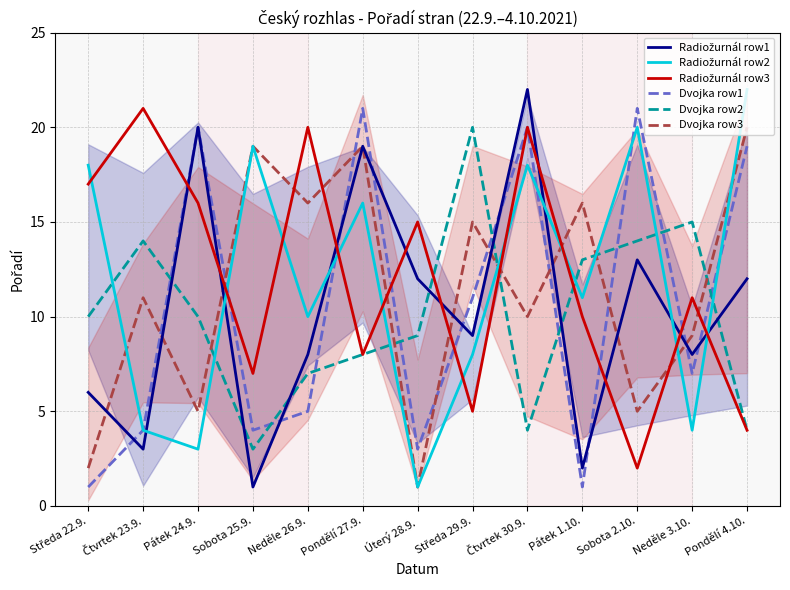

Reading left to right, list all the values displayed in this chart.

Radiožurnál row1: 6	3	20	1	8	19	12	9	22	2	13	8	12
Radiožurnál row2: 18	4	3	19	10	16	1	8	18	11	20	4	22
Radiožurnál row3: 17	21	16	7	20	8	15	5	20	10	2	11	4
Dvojka row1: 1	4	20	4	5	21	3	11	20	1	21	7	19
Dvojka row2: 10	14	10	3	7	8	9	20	4	13	14	15	4
Dvojka row3: 2	11	5	19	16	19	1	15	10	16	5	9	20